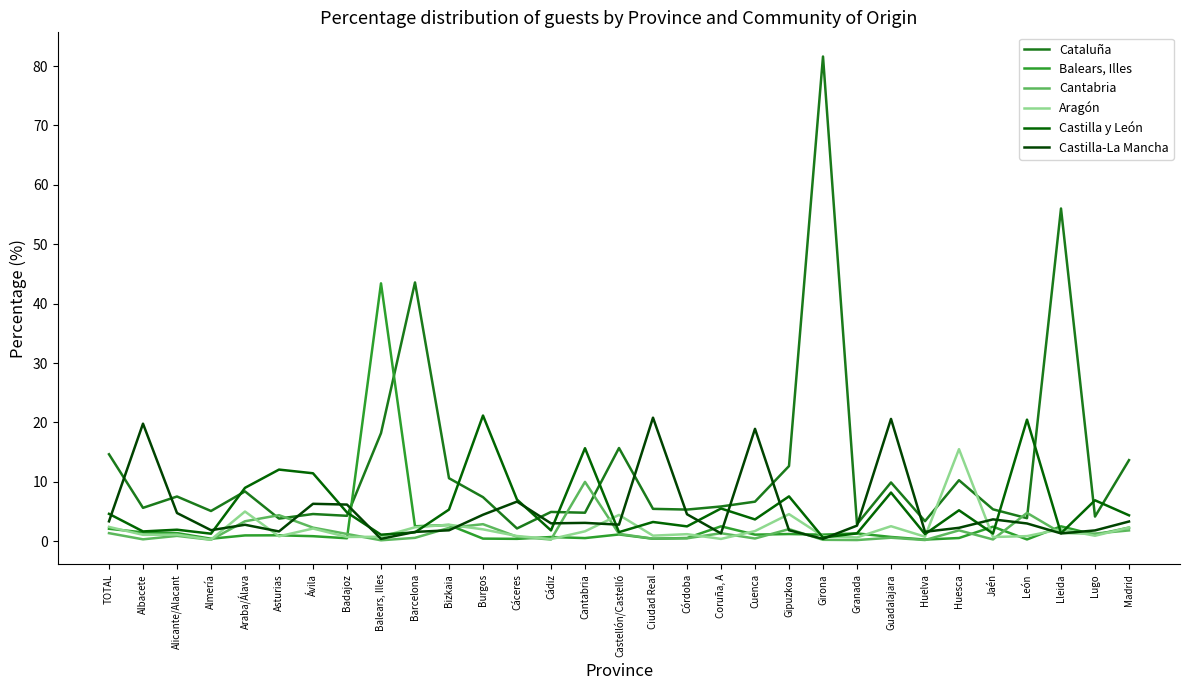

How many values in the Castilla-La Mancha series exceed 3?

15